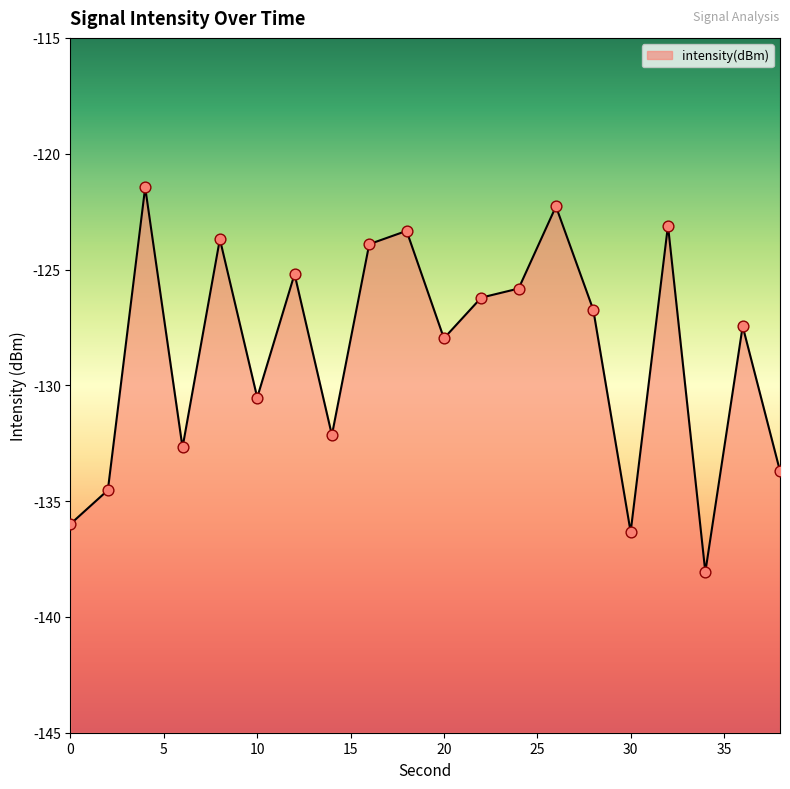

What is the change in value from 20 to 26?

+5.7